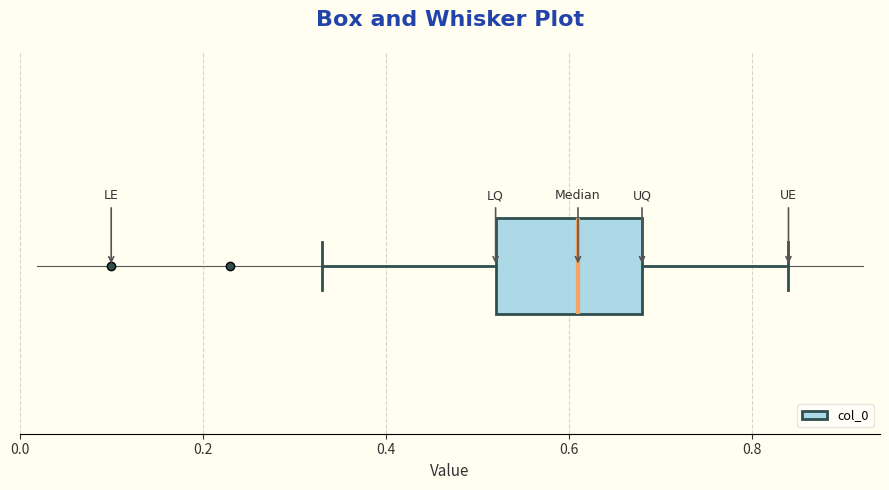

Where is the right edge of the box on the x-axis? The values are not printed on the chart, so give them approximately, as read against the axis.

0.68